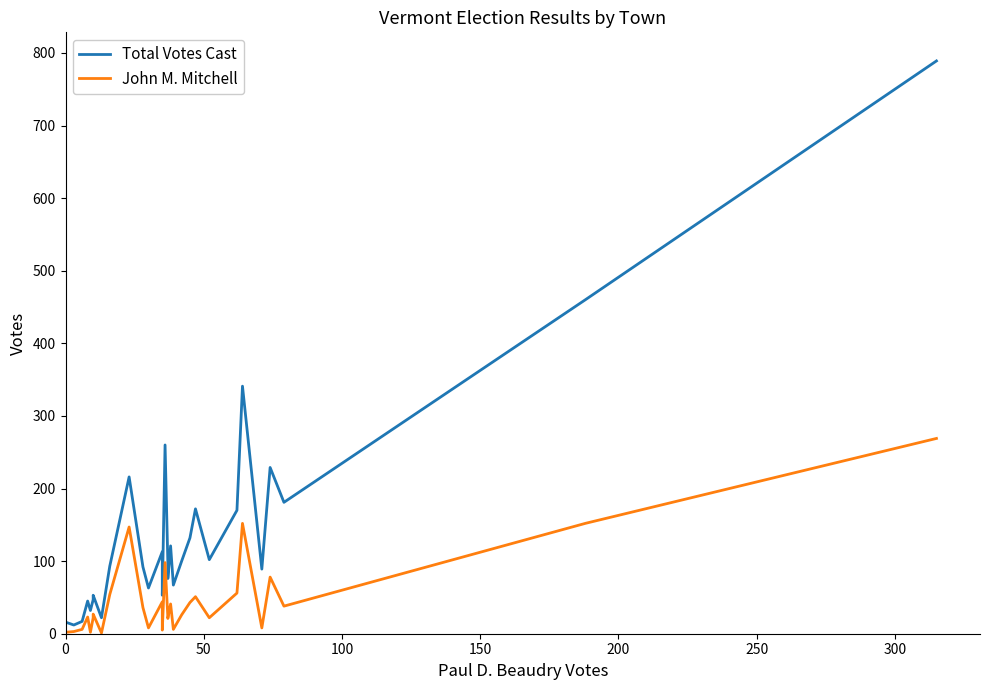

Where is the first local maximum for John M. Mitchell?

150